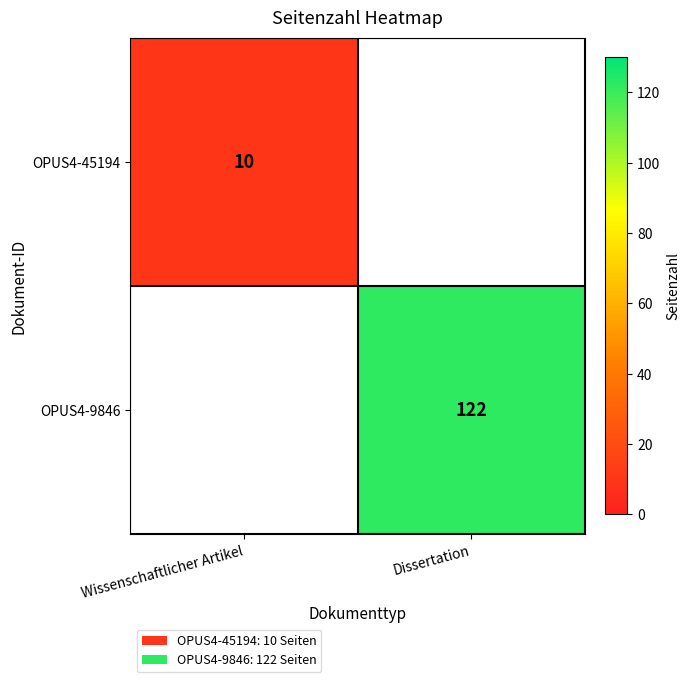

The OPUS4-45194 series shows 4.2 at Wissenschaftlicher Artikel. True or false?

False